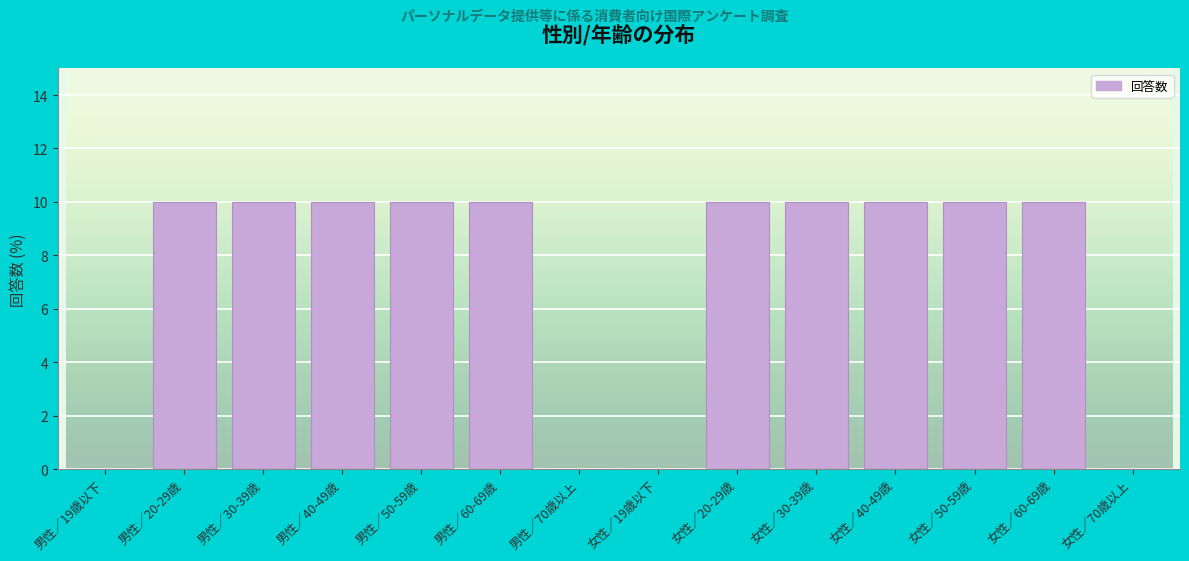

Reading left to right, what are all the values shown in this chart?

男性／19歳以下=0	男性／20-29歳=10	男性／30-39歳=10	男性／40-49歳=10	男性／50-59歳=10	男性／60-69歳=10	男性／70歳以上=0	女性／19歳以下=0	女性／20-29歳=10	女性／30-39歳=10	女性／40-49歳=10	女性／50-59歳=10	女性／60-69歳=10	女性／70歳以上=0